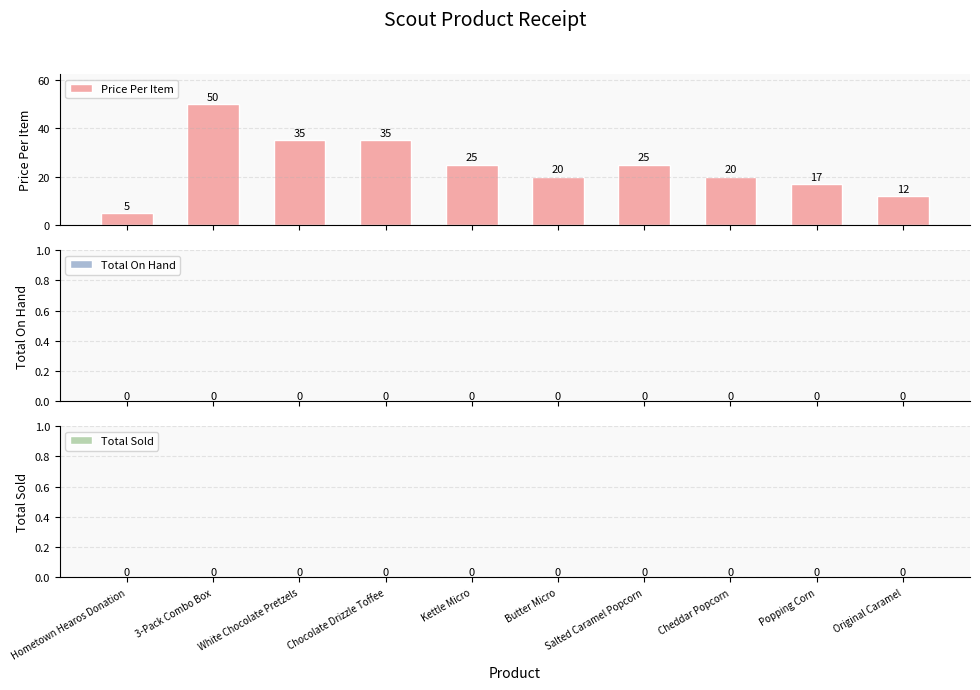

Reading right to left, extract all data points from this chart.

12	17	20	25	20	25	35	35	50	5